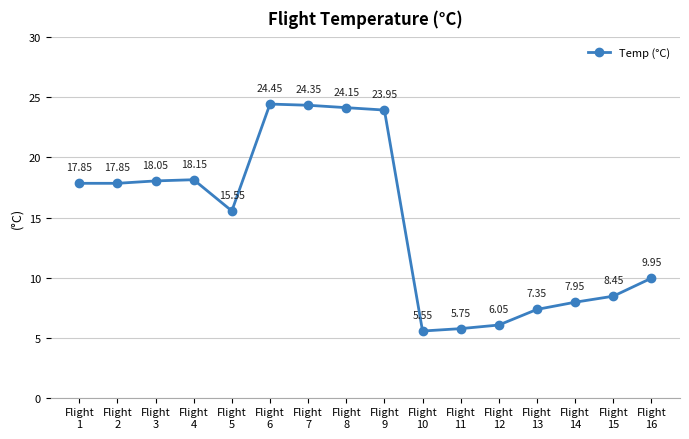

What is the average value?

14.7